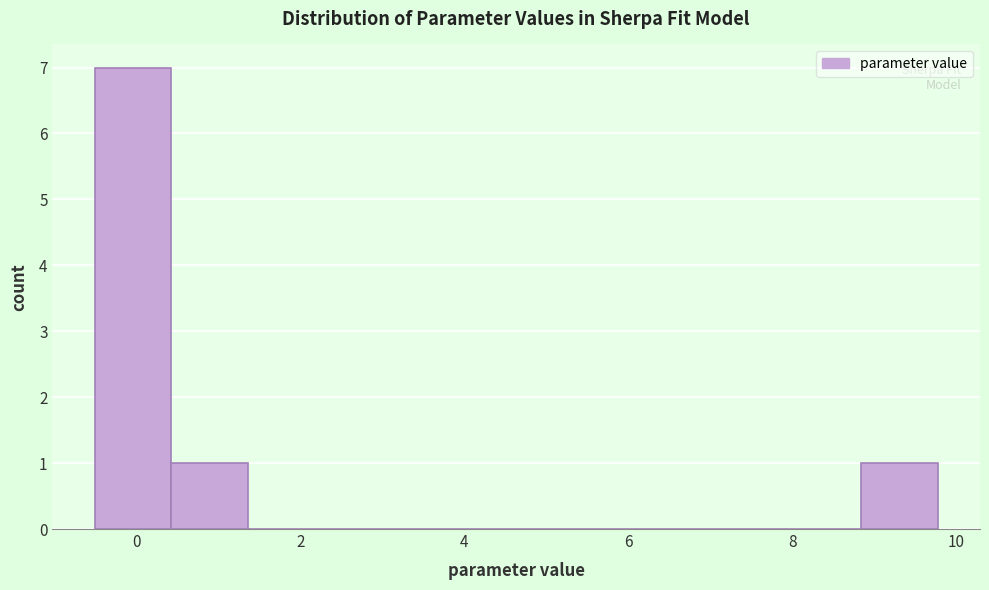

Which range on the x-axis has the tallest bar?

-0.6 to 0.4